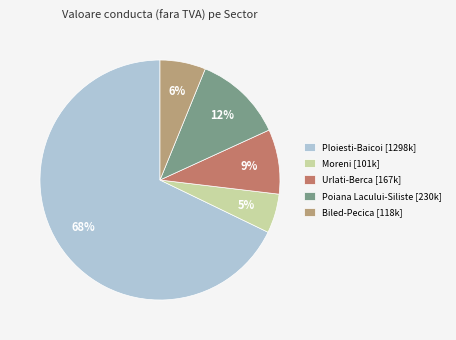

Is there a majority slice in this chart?

Yes